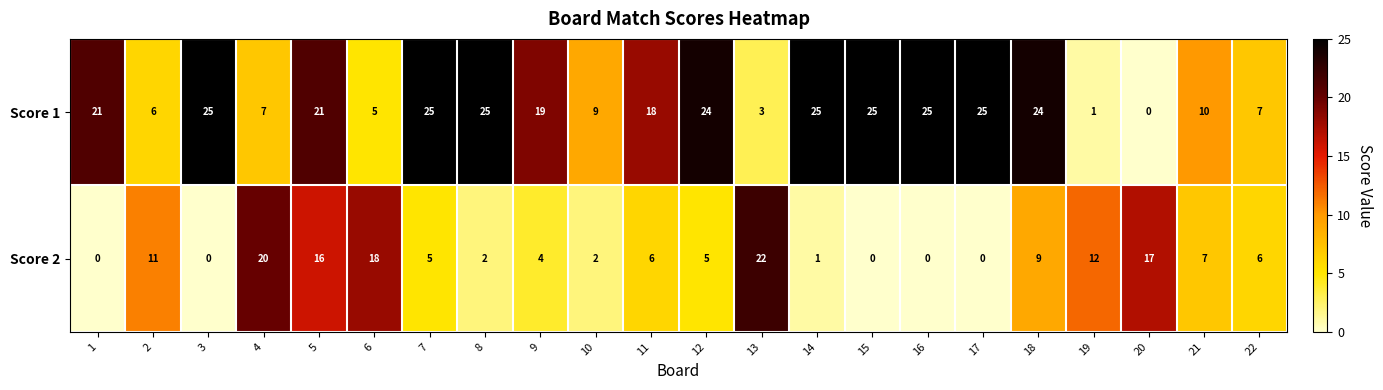

True or false: Score 1 has a value of 8 at 14.

False